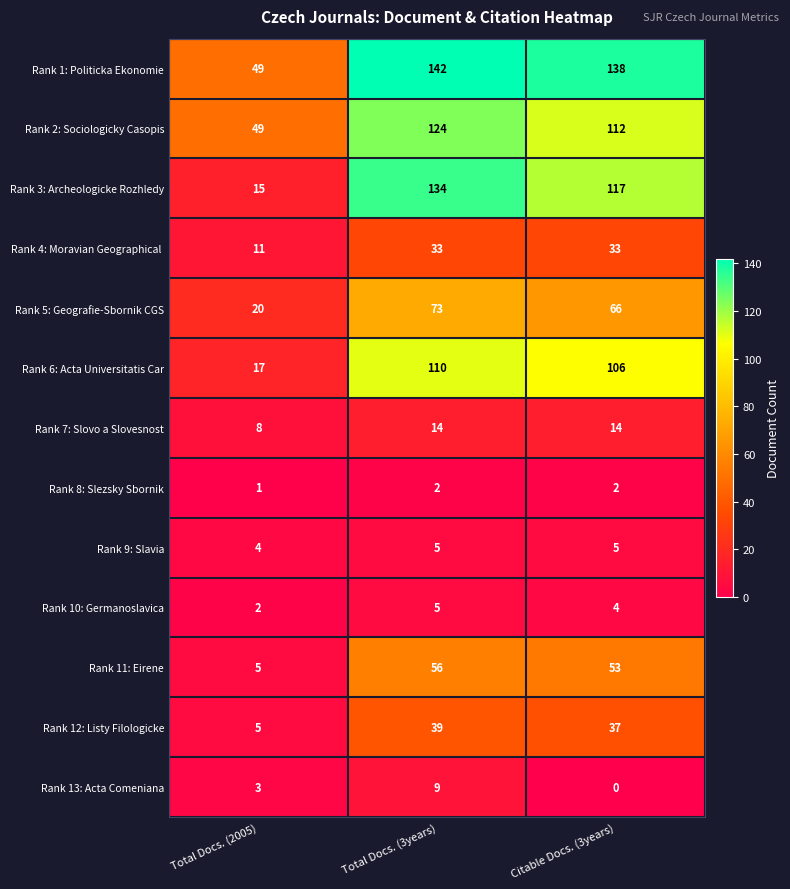

Which series has the widest spread of values?

Rank 3: Archeologicke Rozhledy